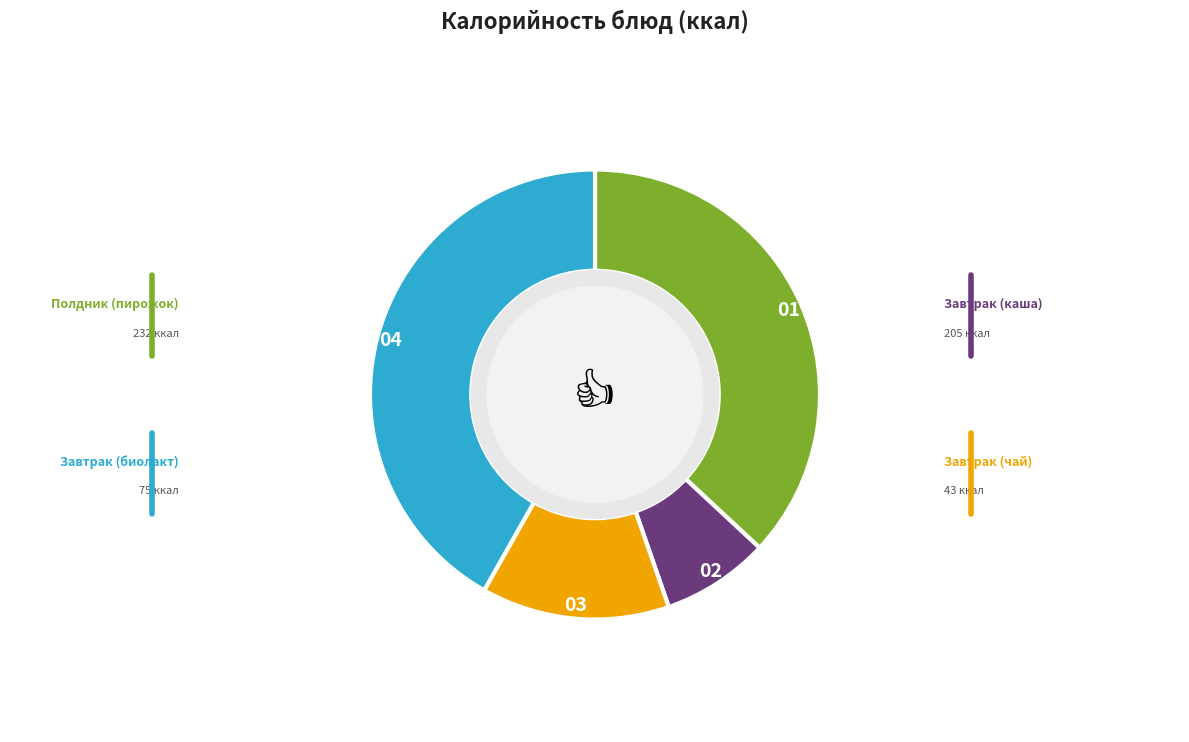

Is there any slice that represents more than half of the pie?

No